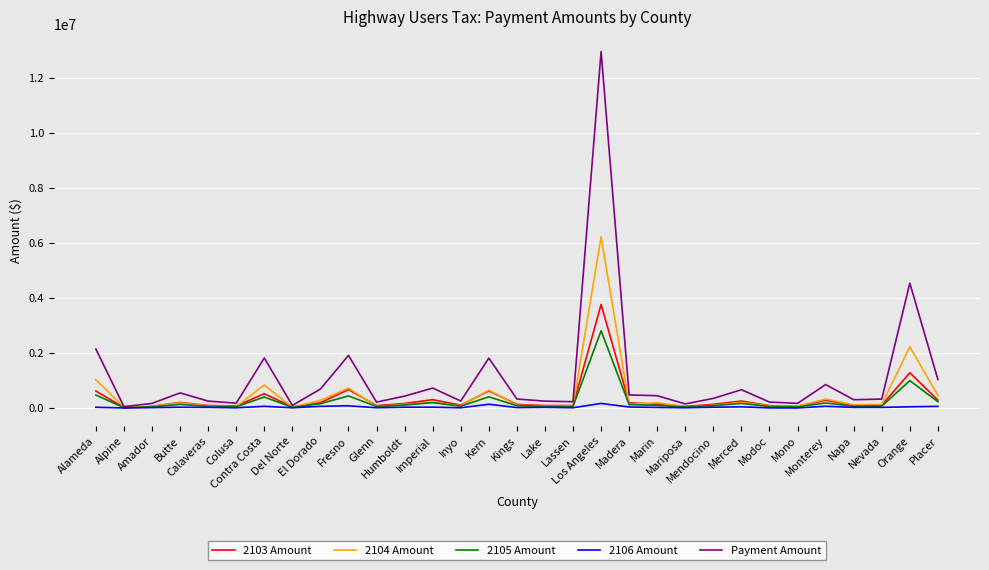

Which series has the largest range (max minus min)?

Payment Amount